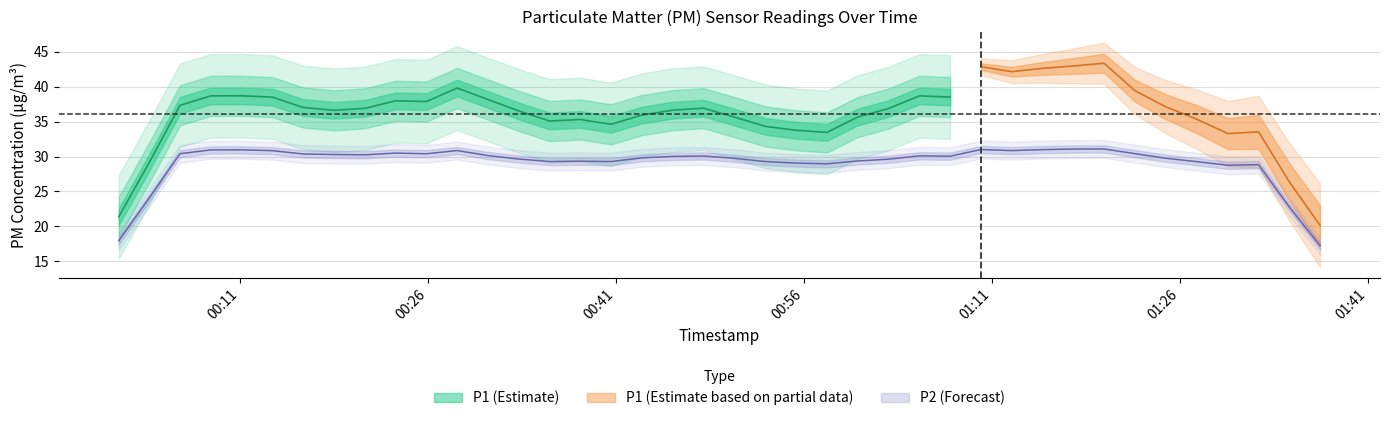

What is the average value of the P2 series?

30.0